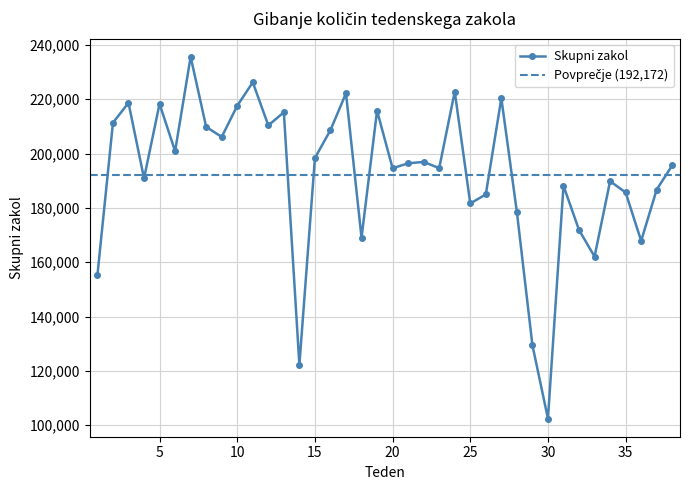

What is the difference between the values at 23 and 9?

11487